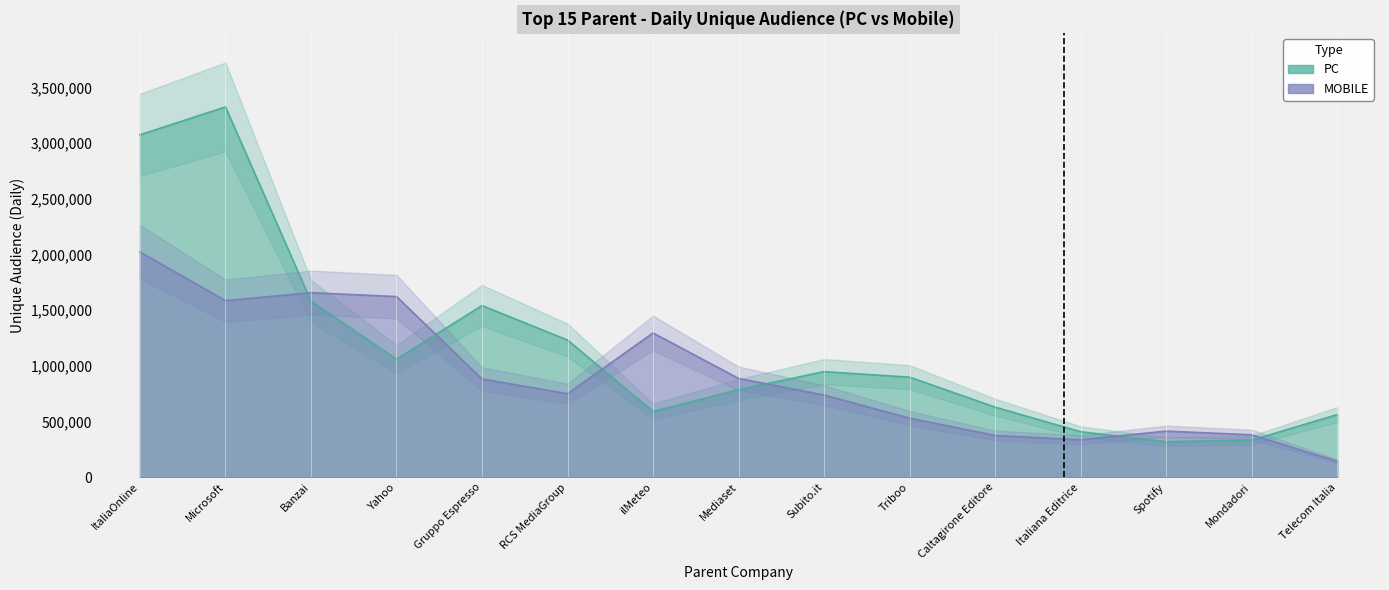

Where is the first local maximum for PC?

Microsoft